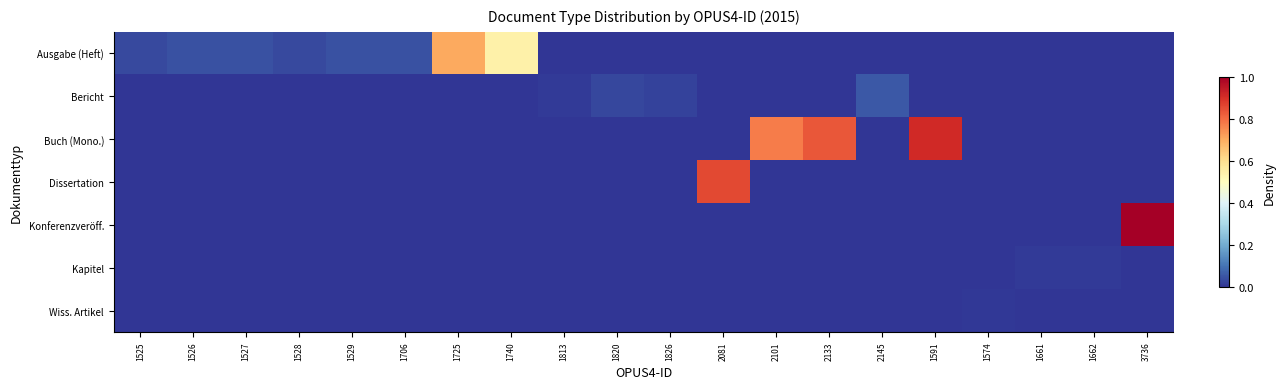

Between 1706 and 1527, which is larger?

1706